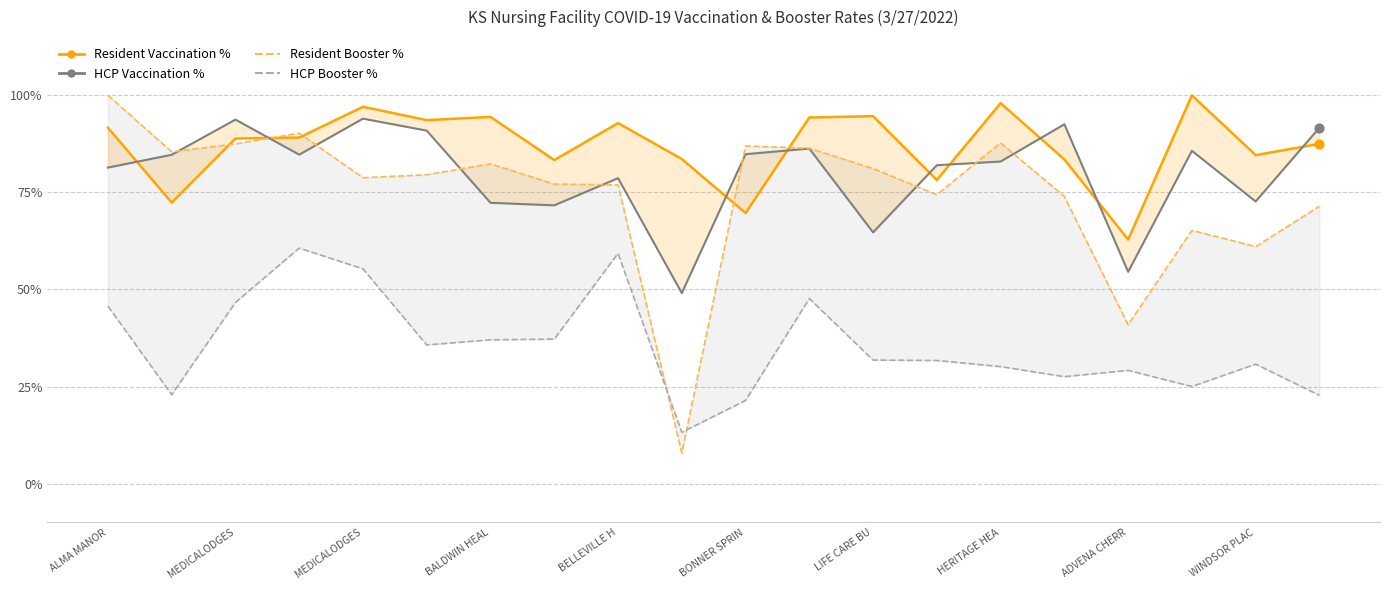

Is the value of HCP Booster % at 17 greater than the value of Resident Booster % at 11?

No